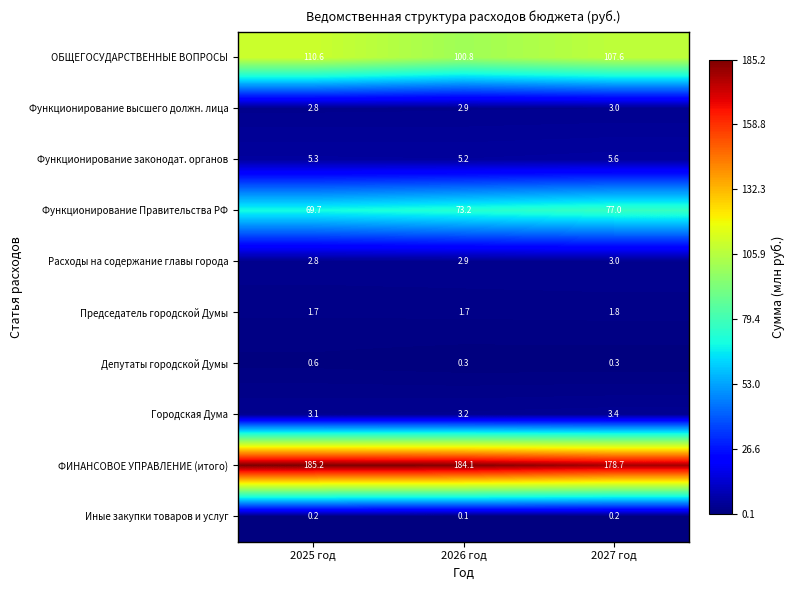

What is the difference between the highest and lowest values at 2027 год?

178.5